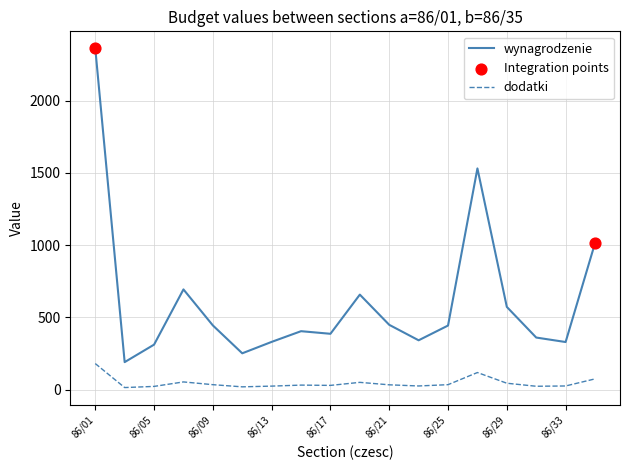

What is the difference between the maximum and minimum values in the dodatki series?

166